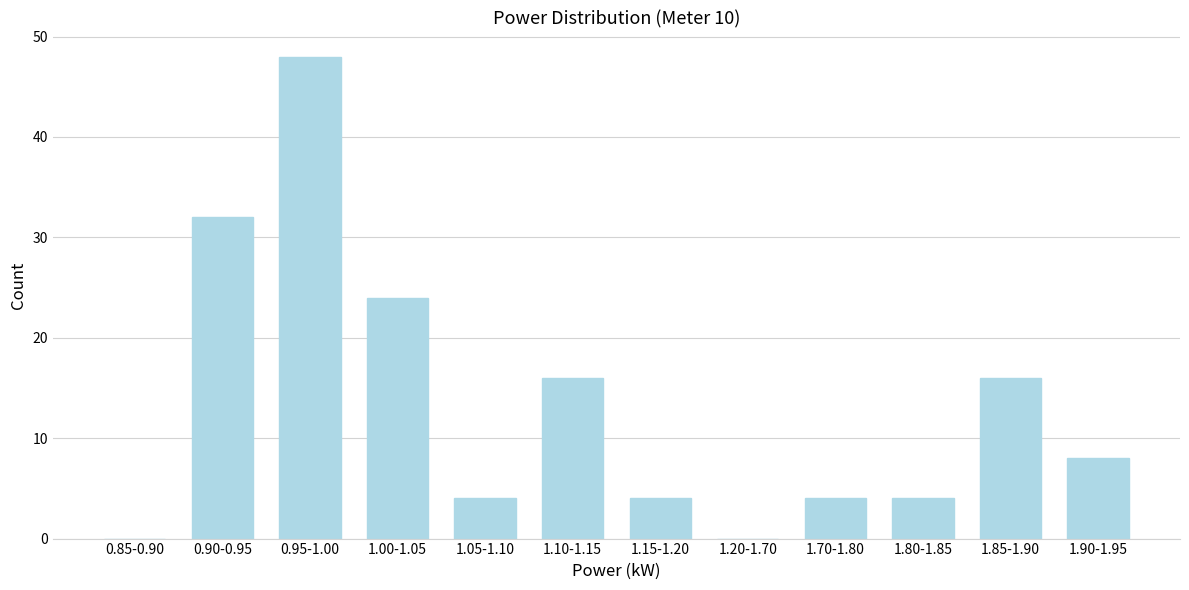

Reading left to right, extract all data points from this chart.

0.85-0.90=0	0.90-0.95=32	0.95-1.00=48	1.00-1.05=24	1.05-1.10=4	1.10-1.15=16	1.15-1.20=4	1.20-1.70=0	1.70-1.80=4	1.80-1.85=4	1.85-1.90=16	1.90-1.95=8